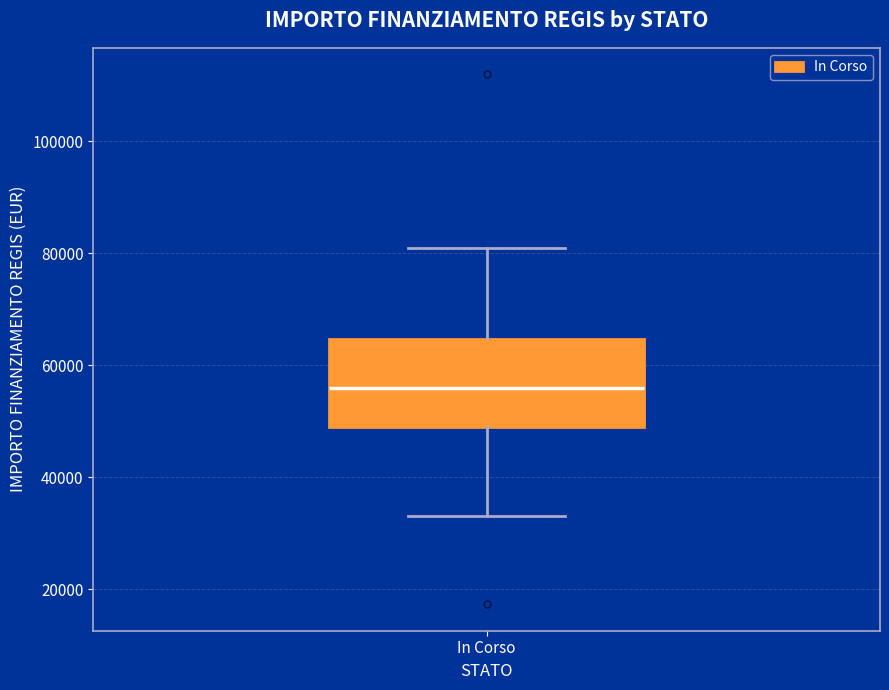

Transcribe this box plot: give where the median line is, the range the box spans, and where the two whiskers end, as read against the y-axis. The values are not printed on the chart, so give them approximately, as read against the axis.

median 56000, box 50000 to 64000, whiskers 32000 to 80000